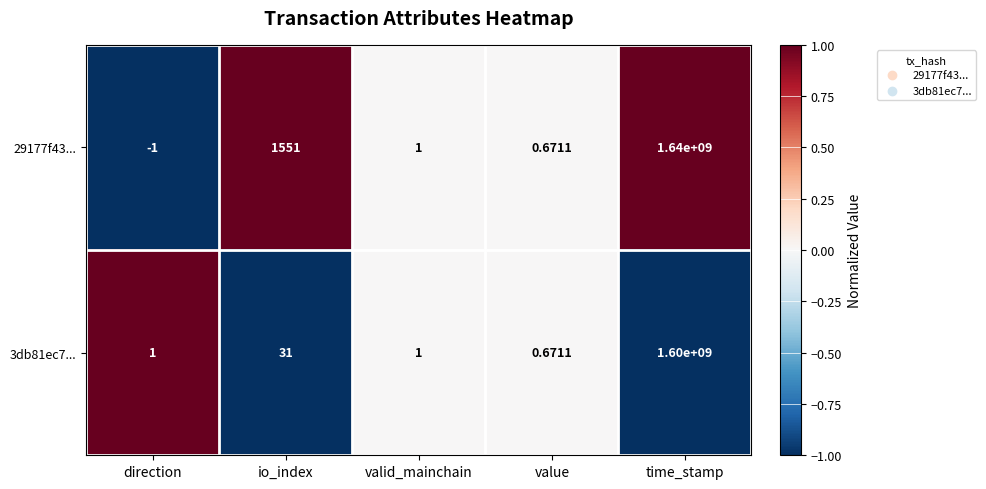

Count the number of categories in the chart.

5